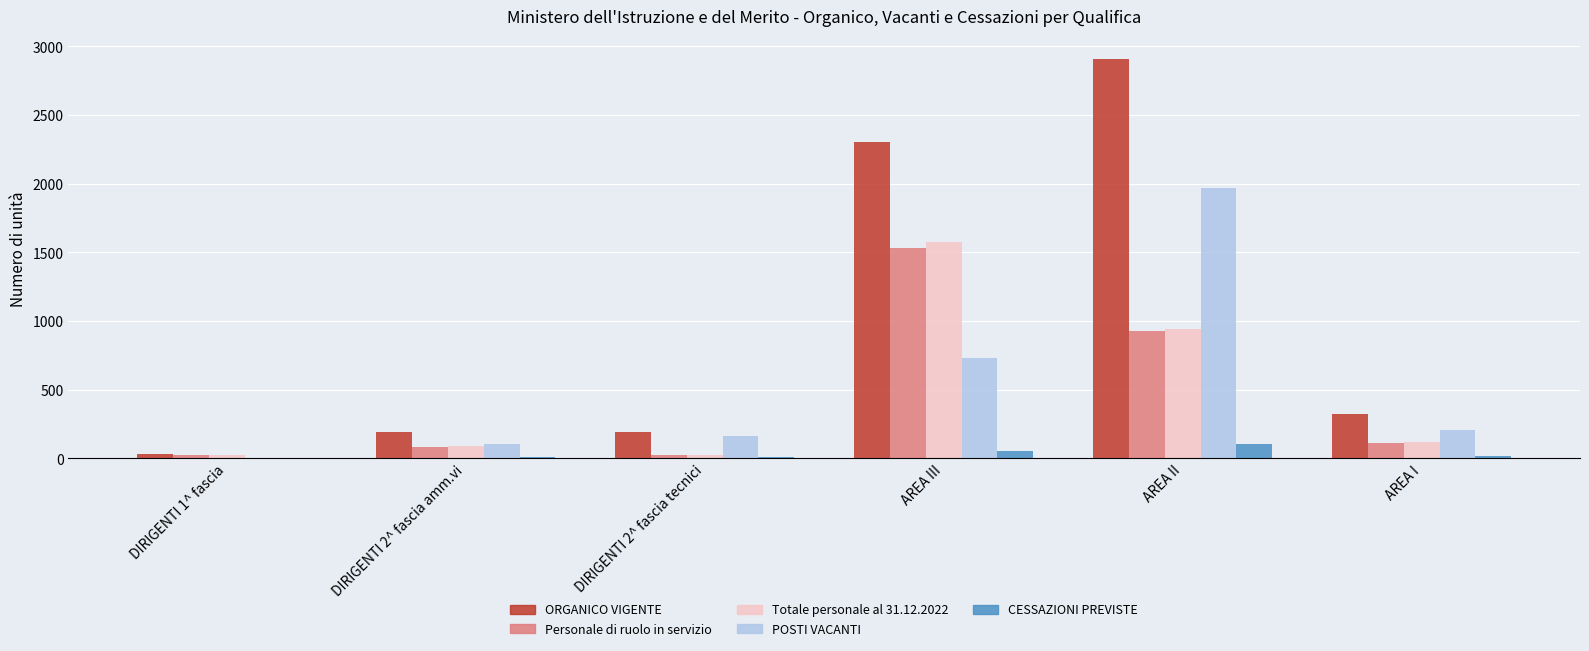

What is the sum of all POSTI VACANTI values?

3171